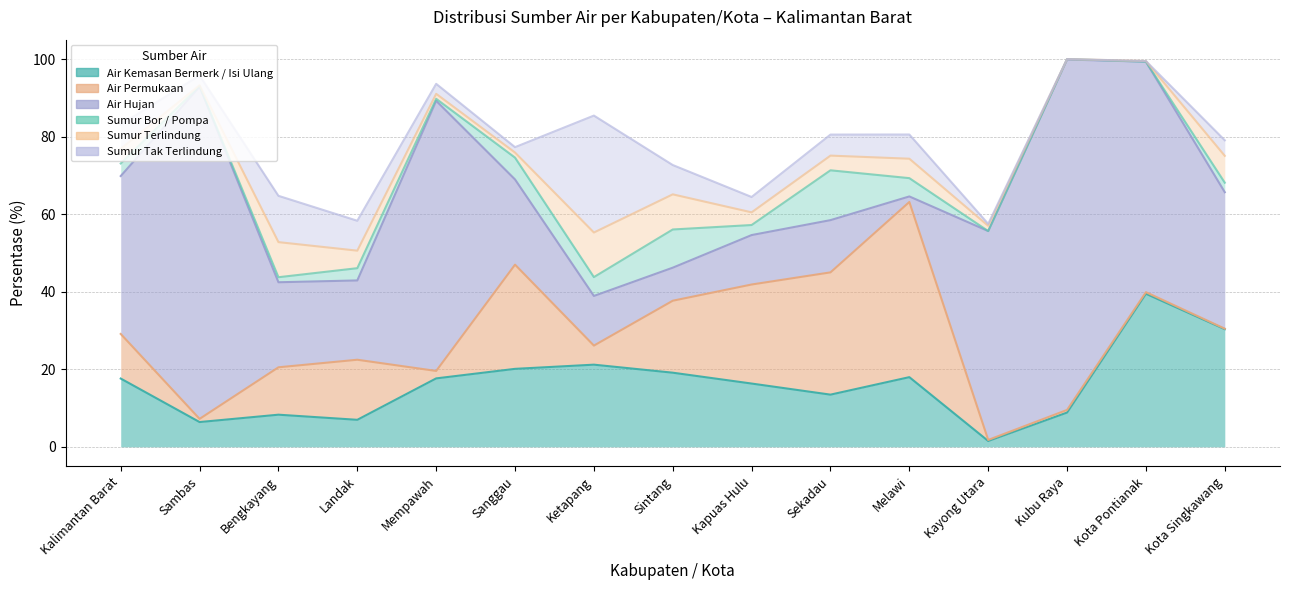

What is the sum of all Air Kemasan Bermerk / Isi Ulang values?

245.2